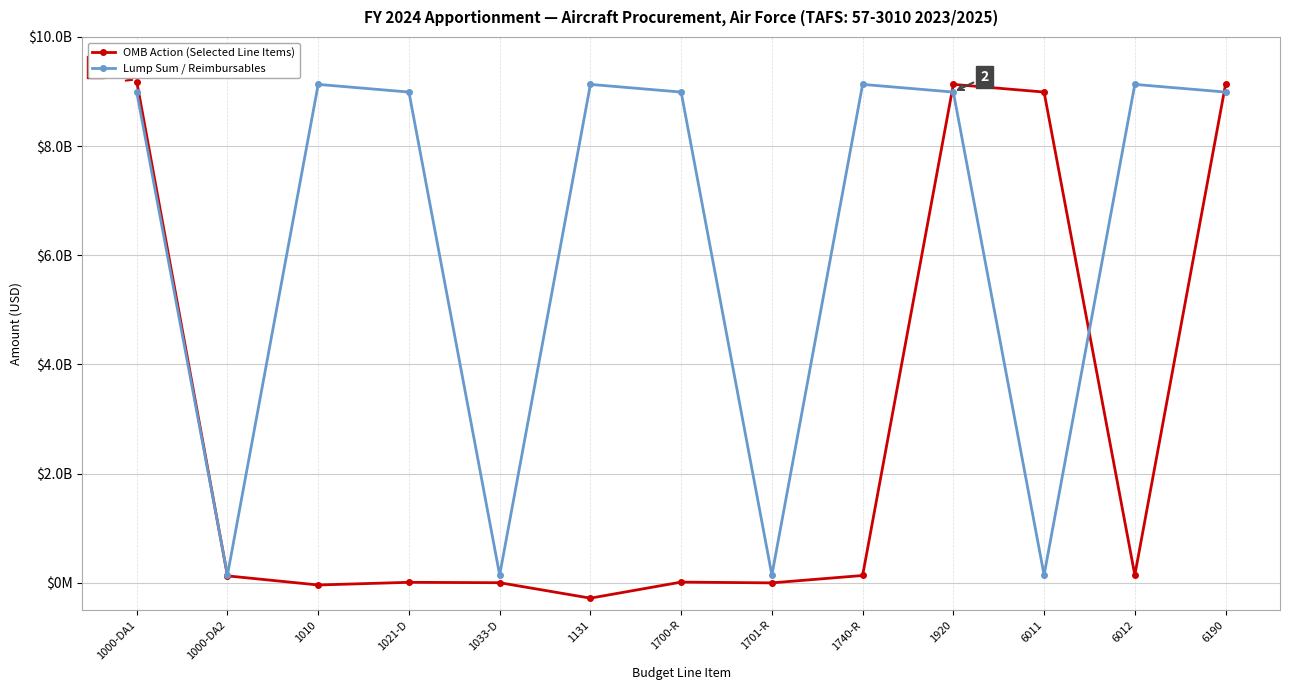

How many positive values does the OMB Action (Selected Line Items) series have?

10